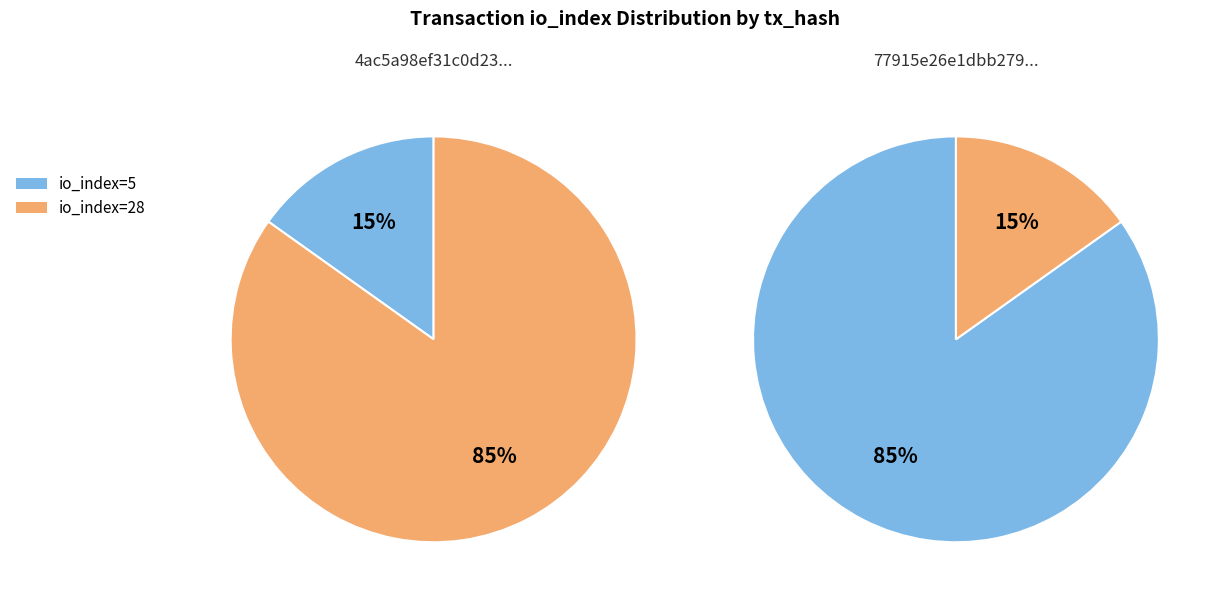

Is the sum of io_index=28 and io_index=5 greater than half?

Yes